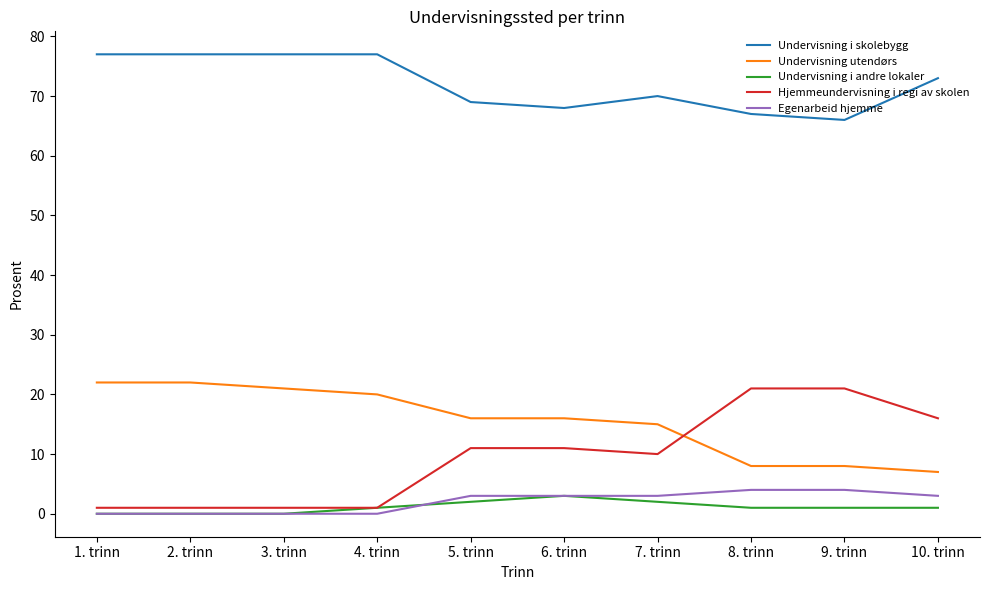

Rank the series at 10. trinn from lowest to highest value.

Undervisning i andre lokaler, Egenarbeid hjemme, Undervisning utendørs, Hjemmeundervisning i regi av skolen, Undervisning i skolebygg